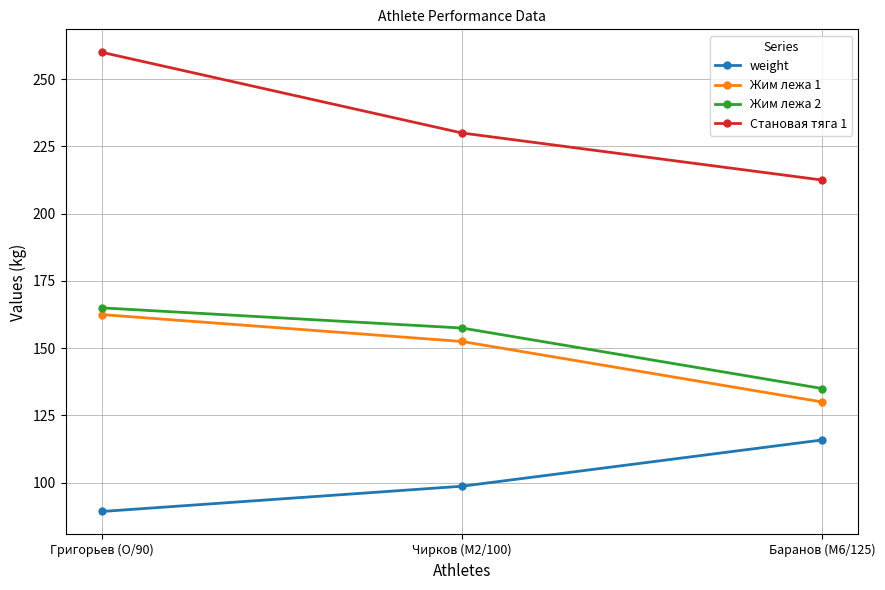

Is it true that Жим лежа 2 equals 135.0 at Баранов (M6/125)?

True